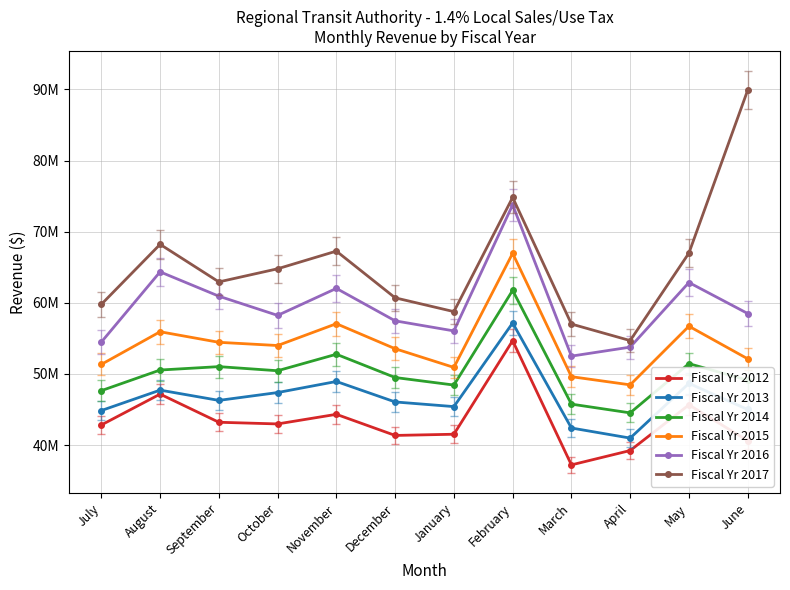

True or false: Fiscal Yr 2017 and Fiscal Yr 2015 cross at least once.

False